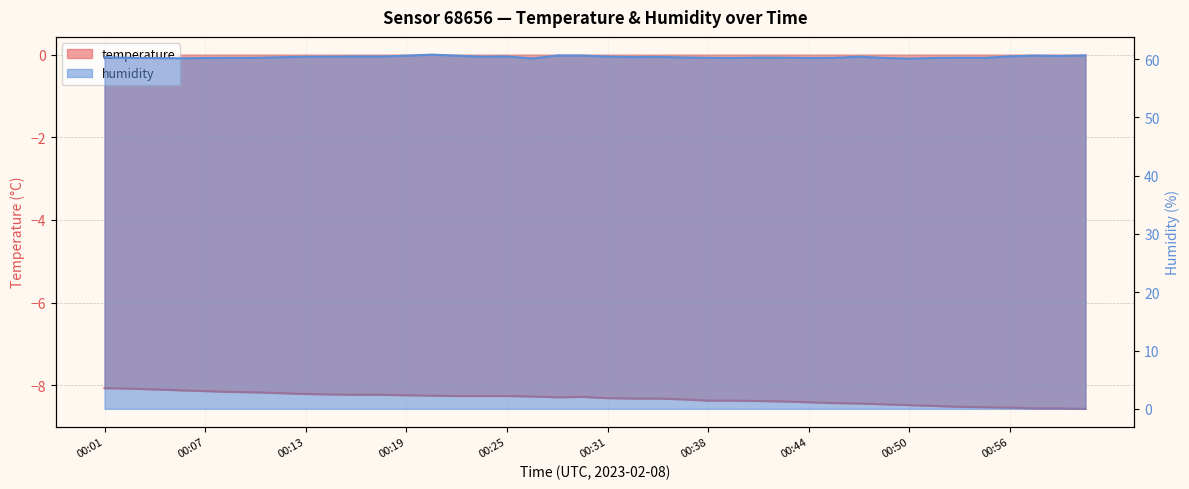

Between 00:48 and 01:01, which series saw the biggest shift?

humidity